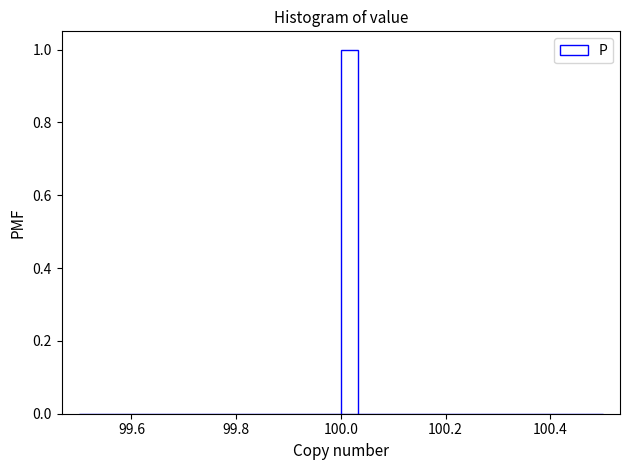

Around what value on the x-axis is the tallest bar? Give the approximate position of its centre, as read against the axis.

100.02